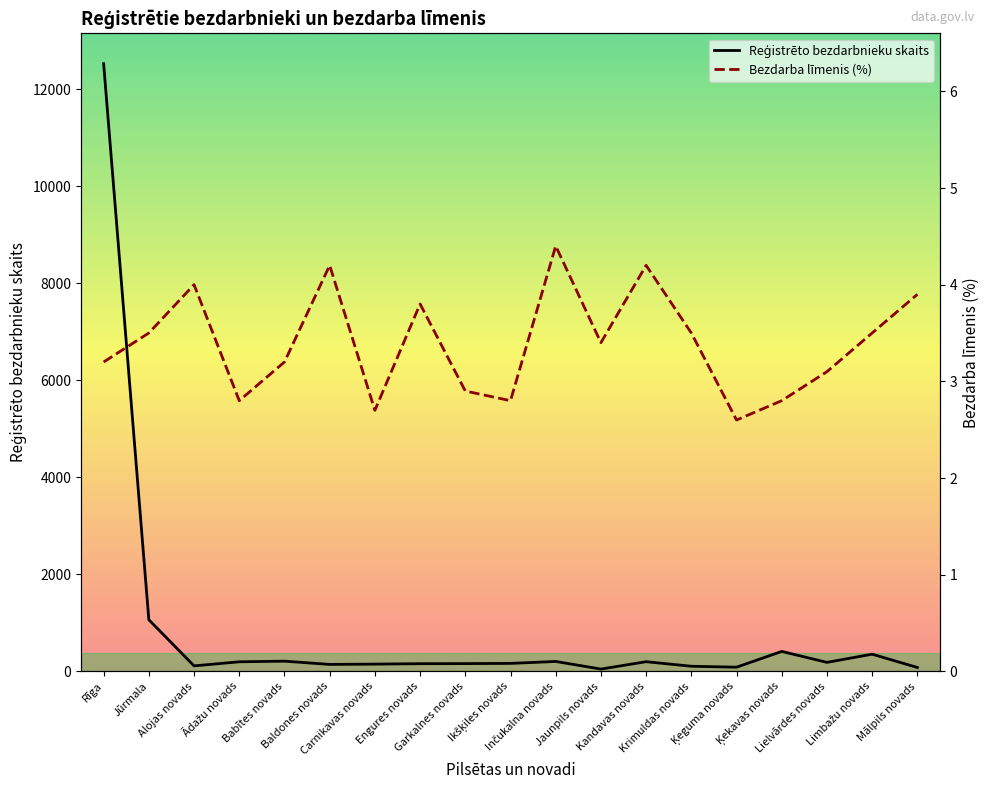

True or false: Bezdarba līmenis (%) and Reģistrēto bezdarbnieku skaits cross at least once.

False